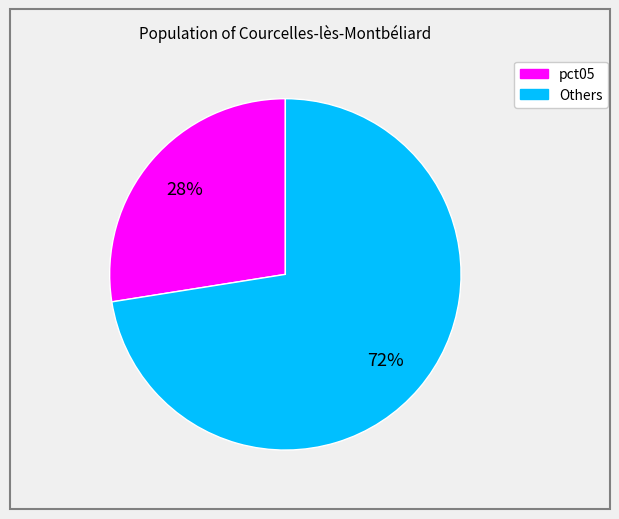

To the nearest percent, what is the average slice percentage?

50%